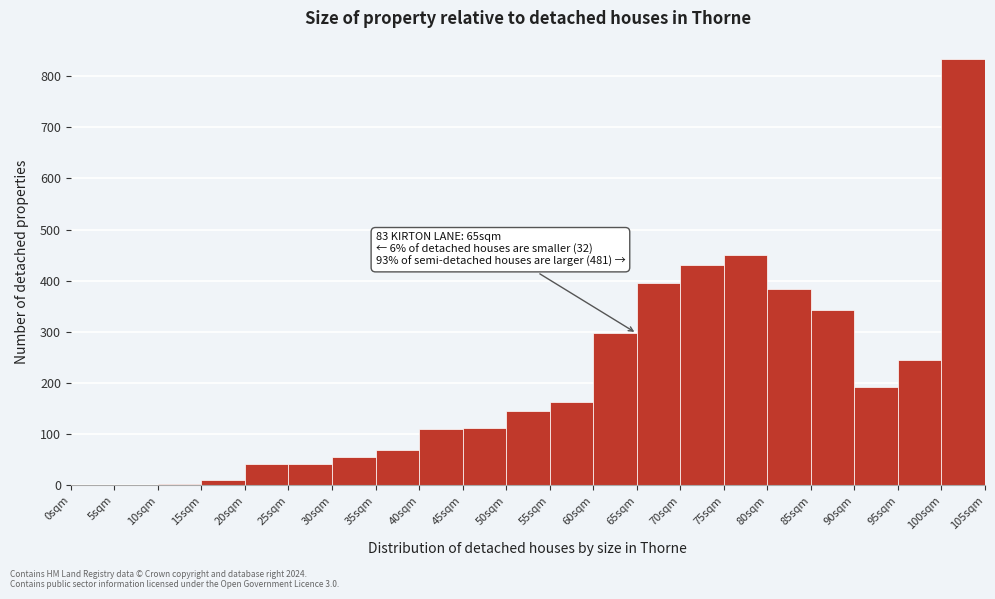

Which range on the x-axis has the tallest bar?

100 to 105